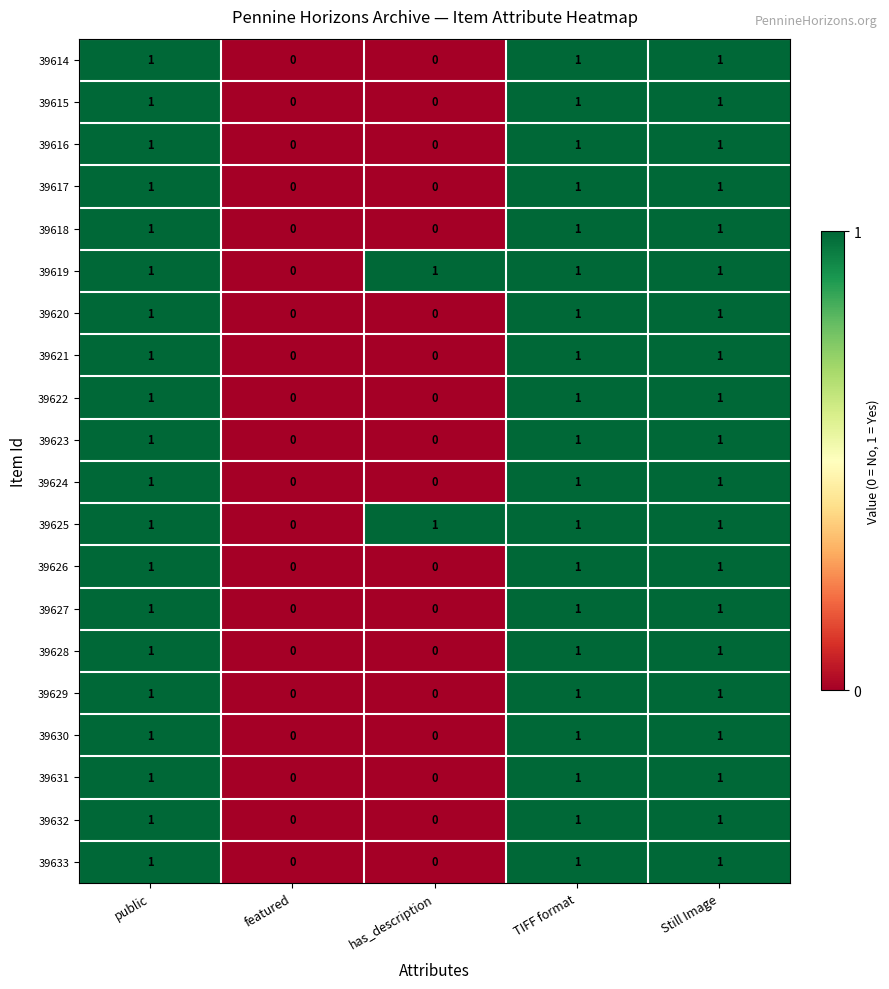

True or false: 39624 has a value of 1 at public.

True